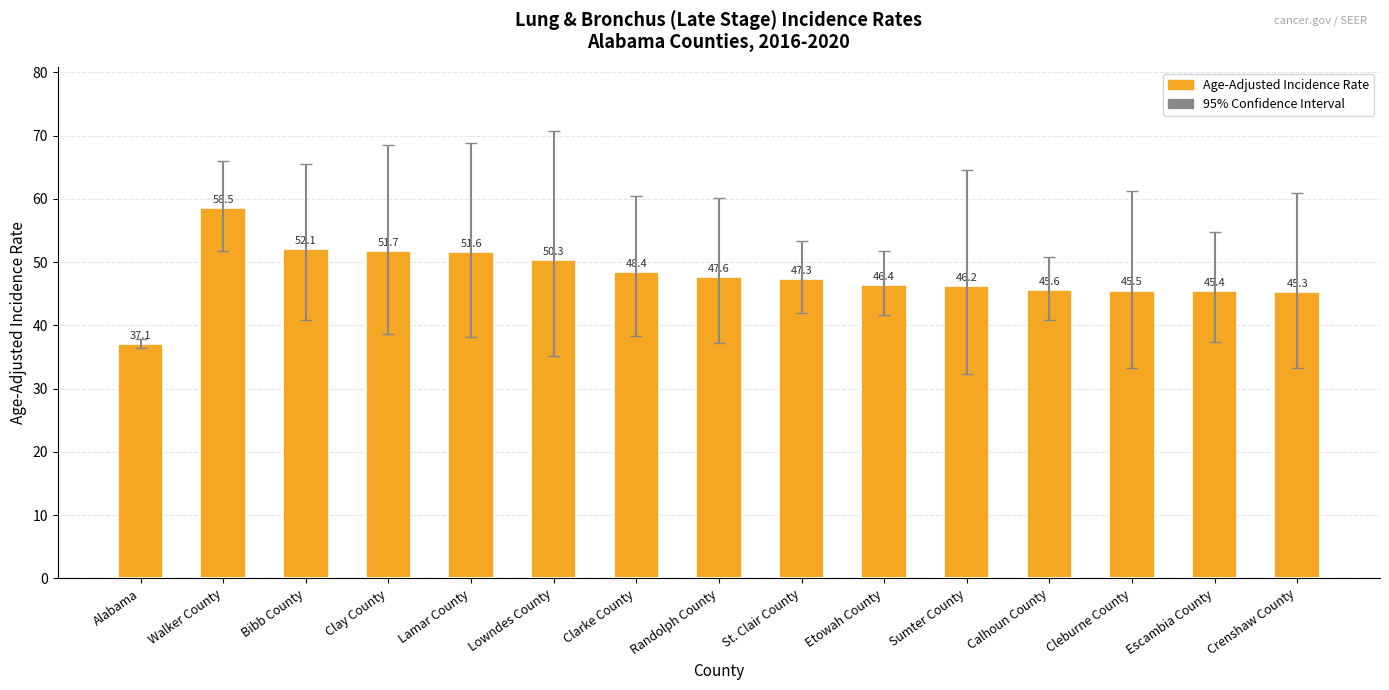

What is the sum of all values?

719.0